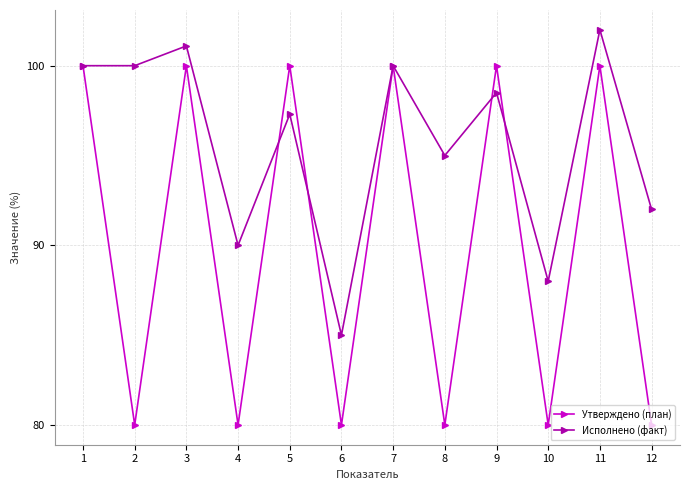

At how many categories does at least one series exceed 91?

9